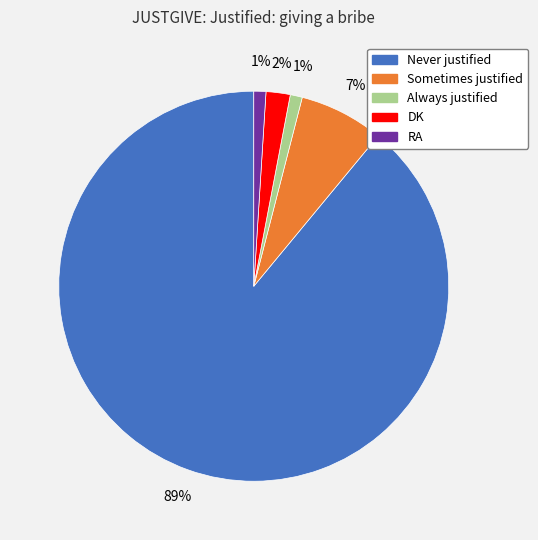

Is it true that Always justified is 1% of the pie?

True